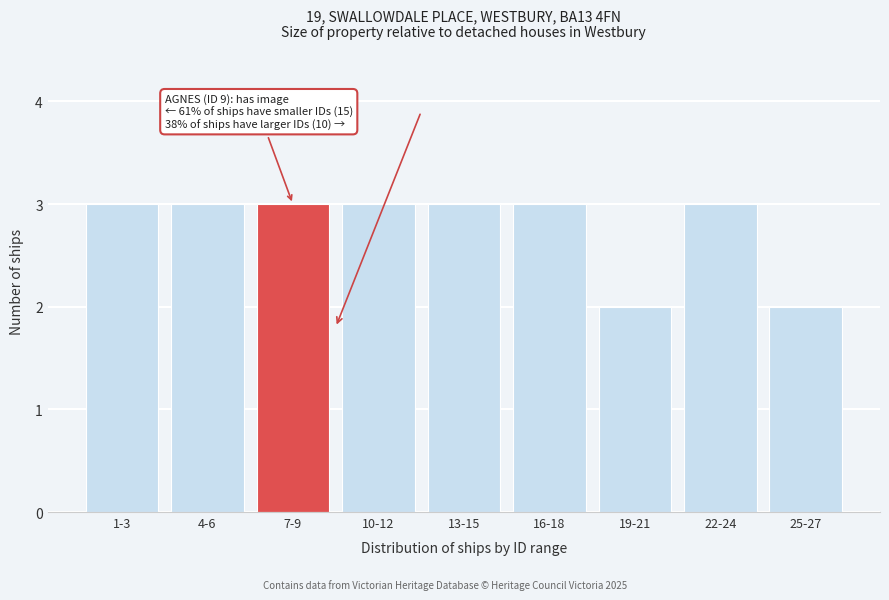

Reading left to right, list all the values displayed in this chart.

3	3	3	3	3	3	2	3	2